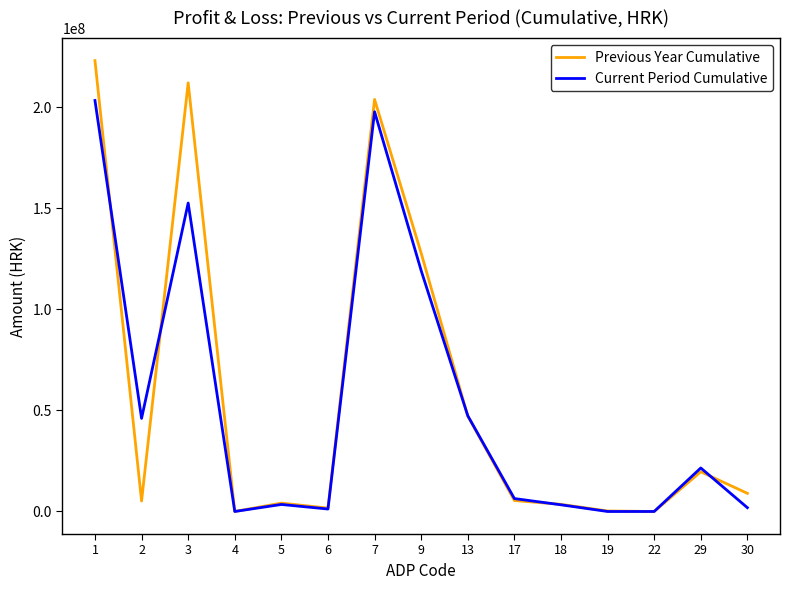

Which series changed the most between 2 and 5?

Current Period Cumulative